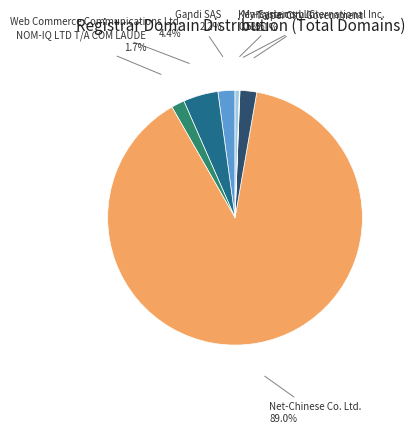

What is the largest slice in the pie chart?

Net-Chinese Co. Ltd.